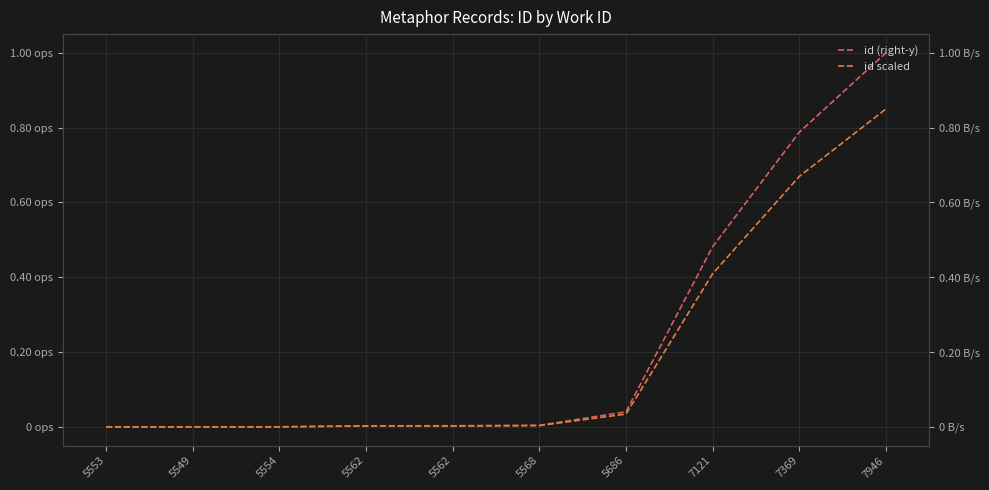

At how many categories does at least one series exceed 0?

9